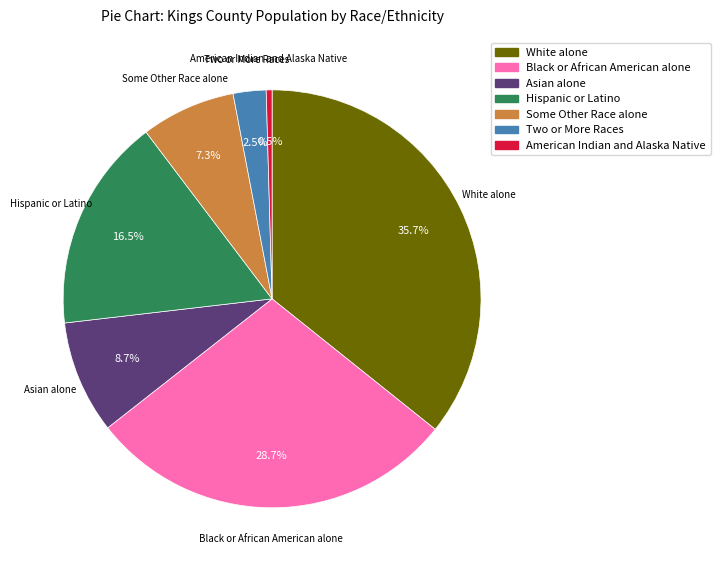

The Some Other Race alone slice represents 7% of the pie. True or false?

True